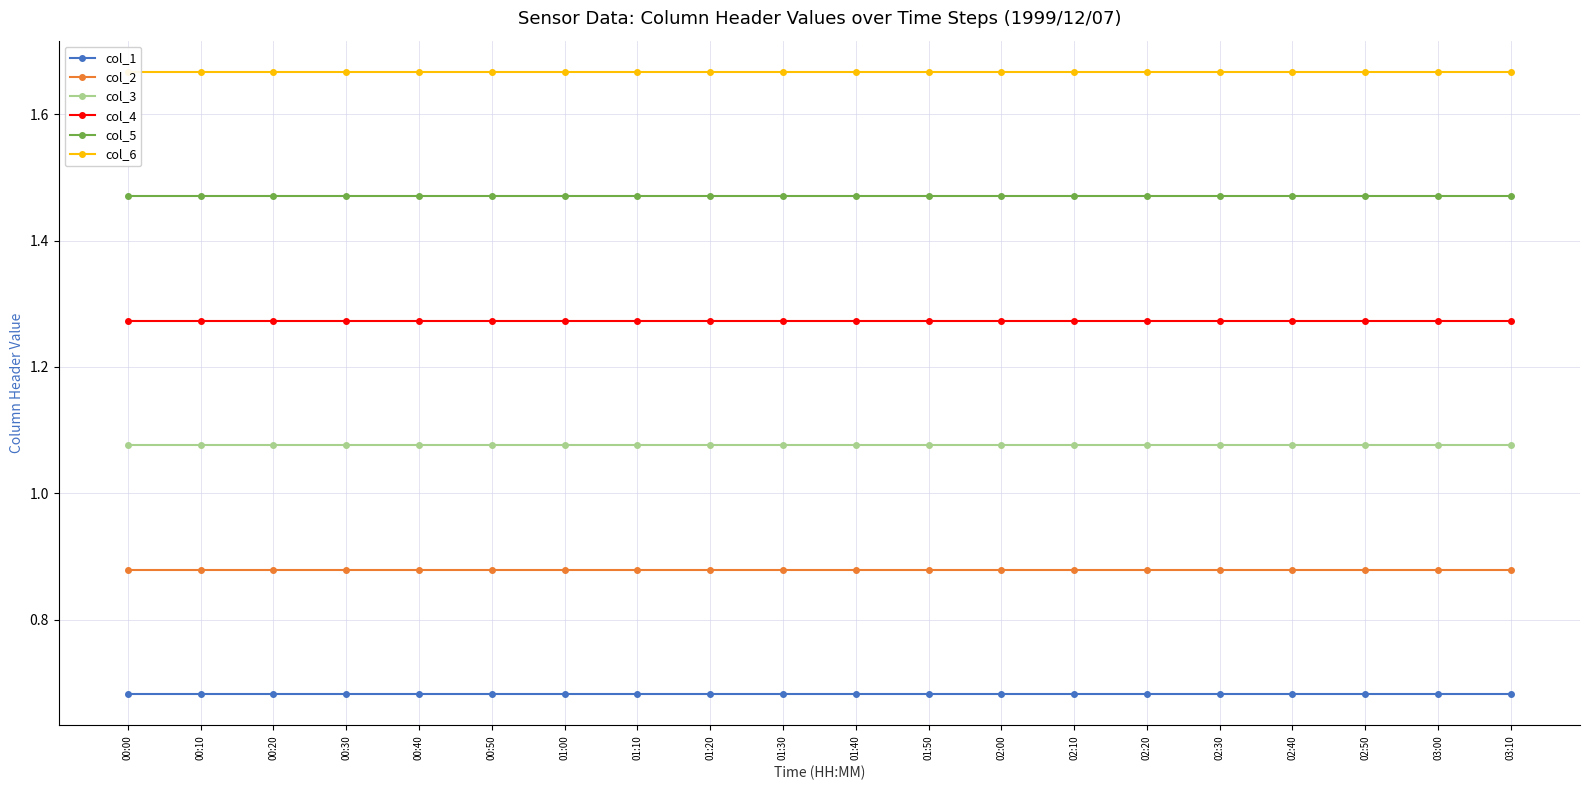

Which series has the largest range (max minus min)?

col_1